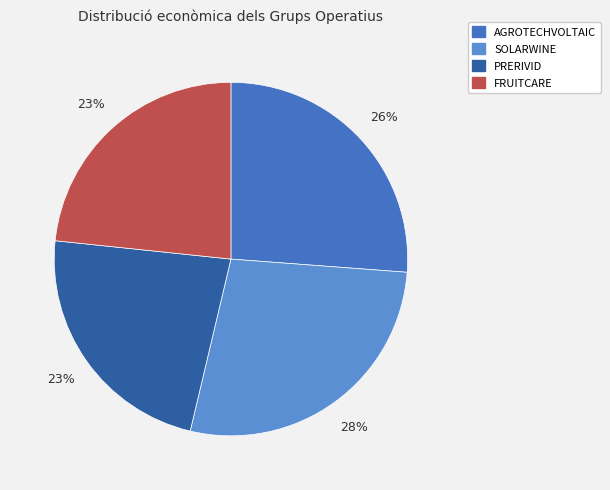

What is the ratio of the value at AGROTECHVOLTAIC to the value at PRERIVID?

1.1